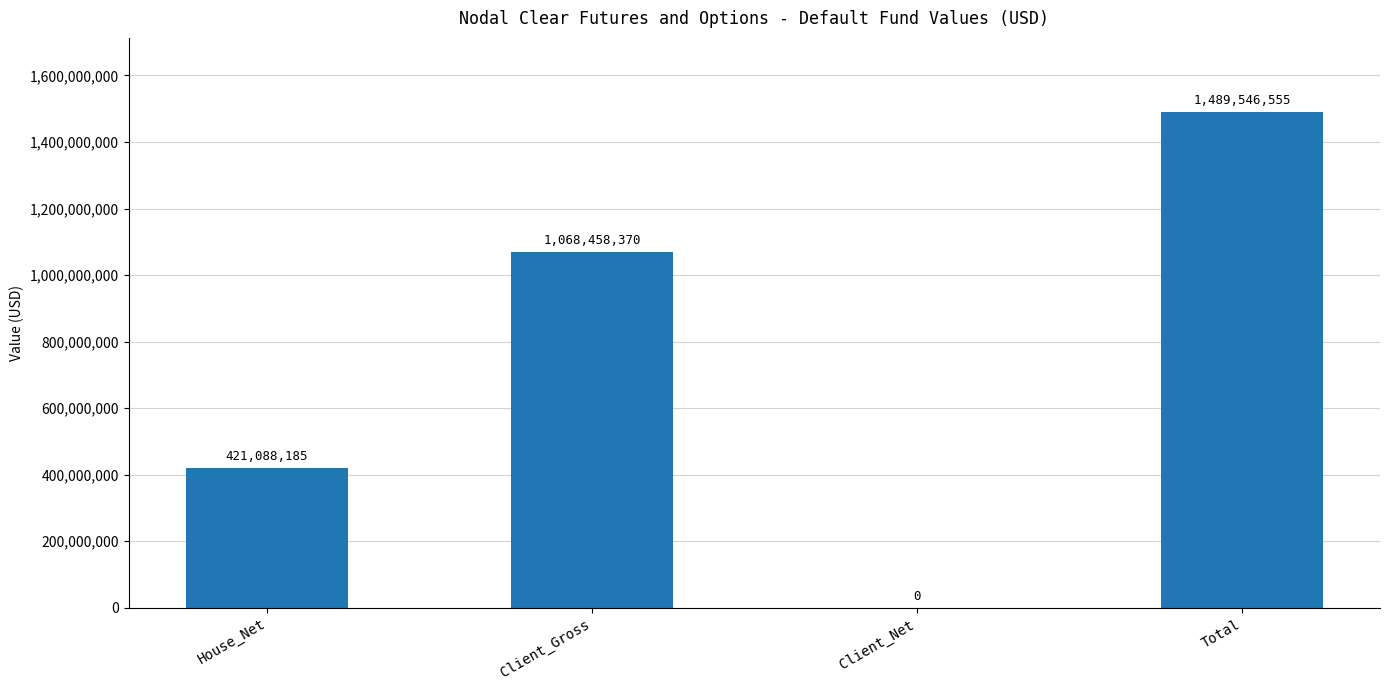

The value at Total is 2252910683. True or false?

False